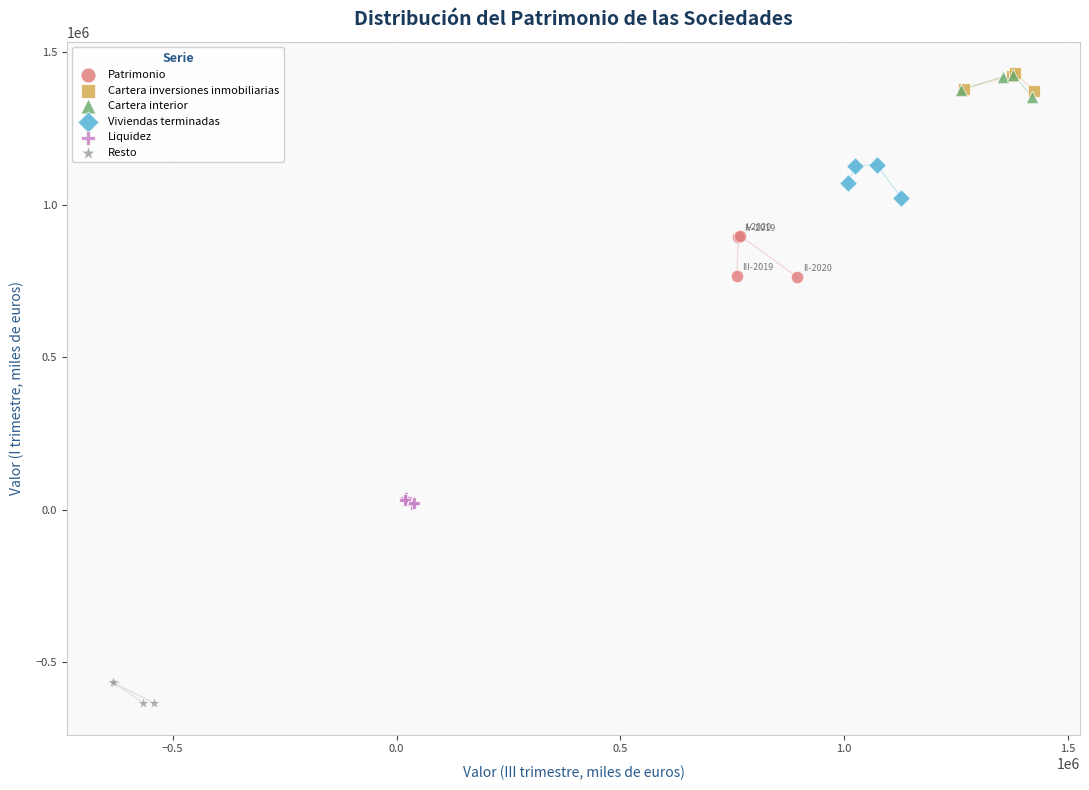

Which series contains the lowest Y value?

Resto